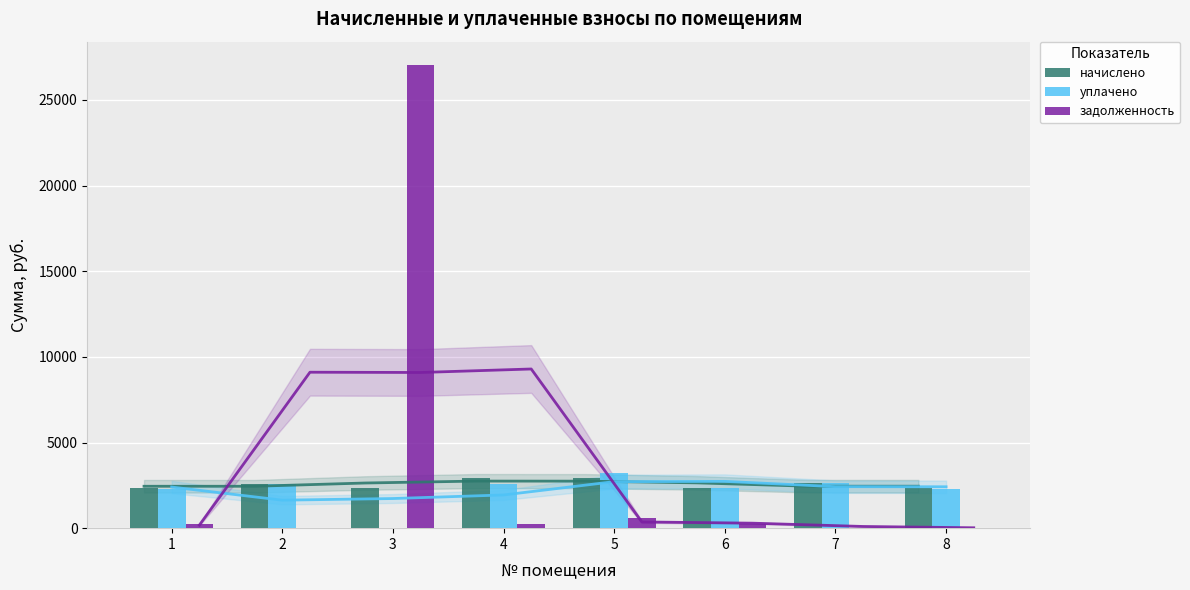

What is the difference between the maximum and minimum values in the начислено series?

581.3